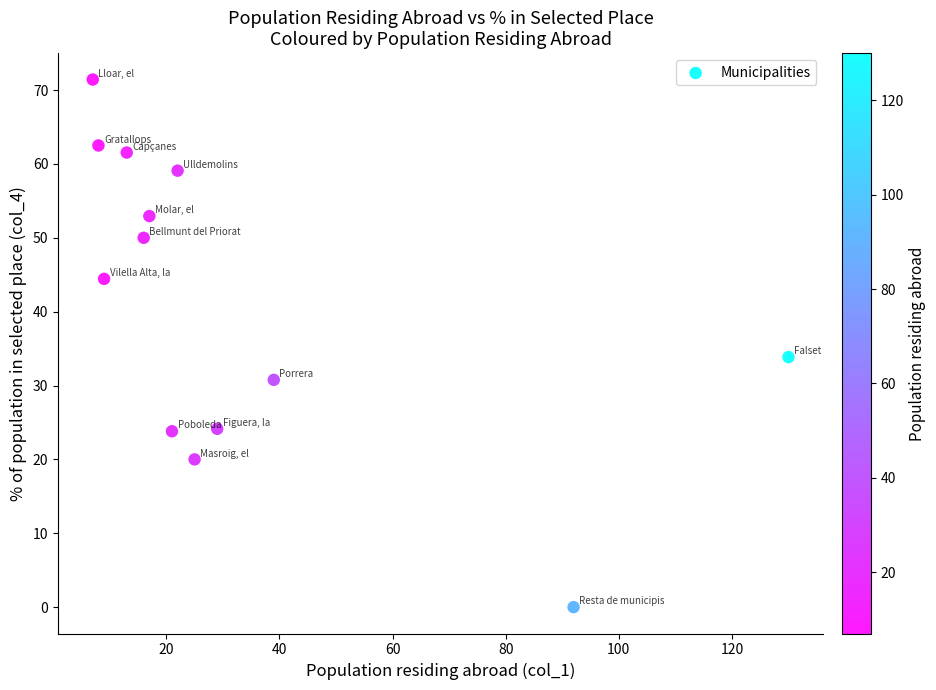

What is the range of X values (max minus min)?

123.0